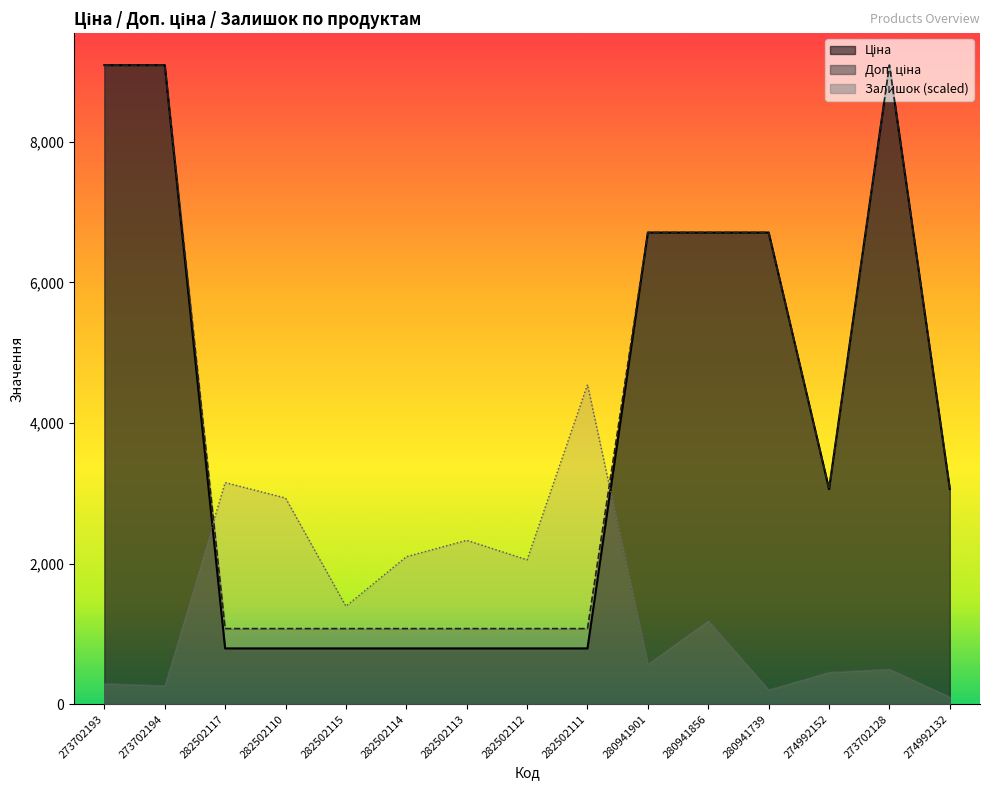

At which category does Доп. ціна reach its first local peak?

273702128